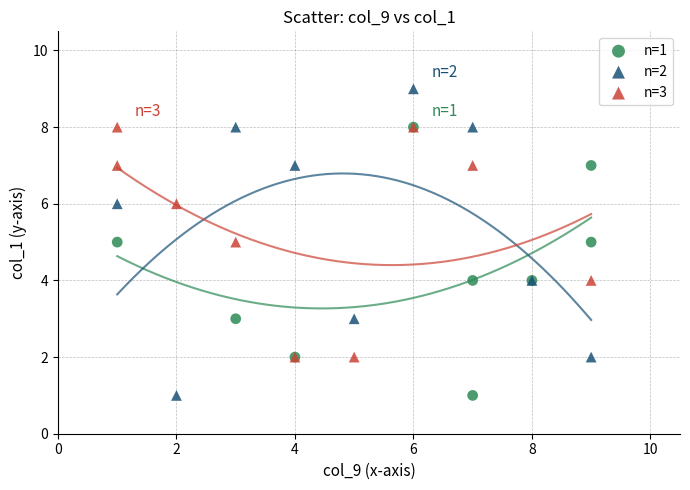

What are all the series names shown in the legend?

n=1, n=2, n=3